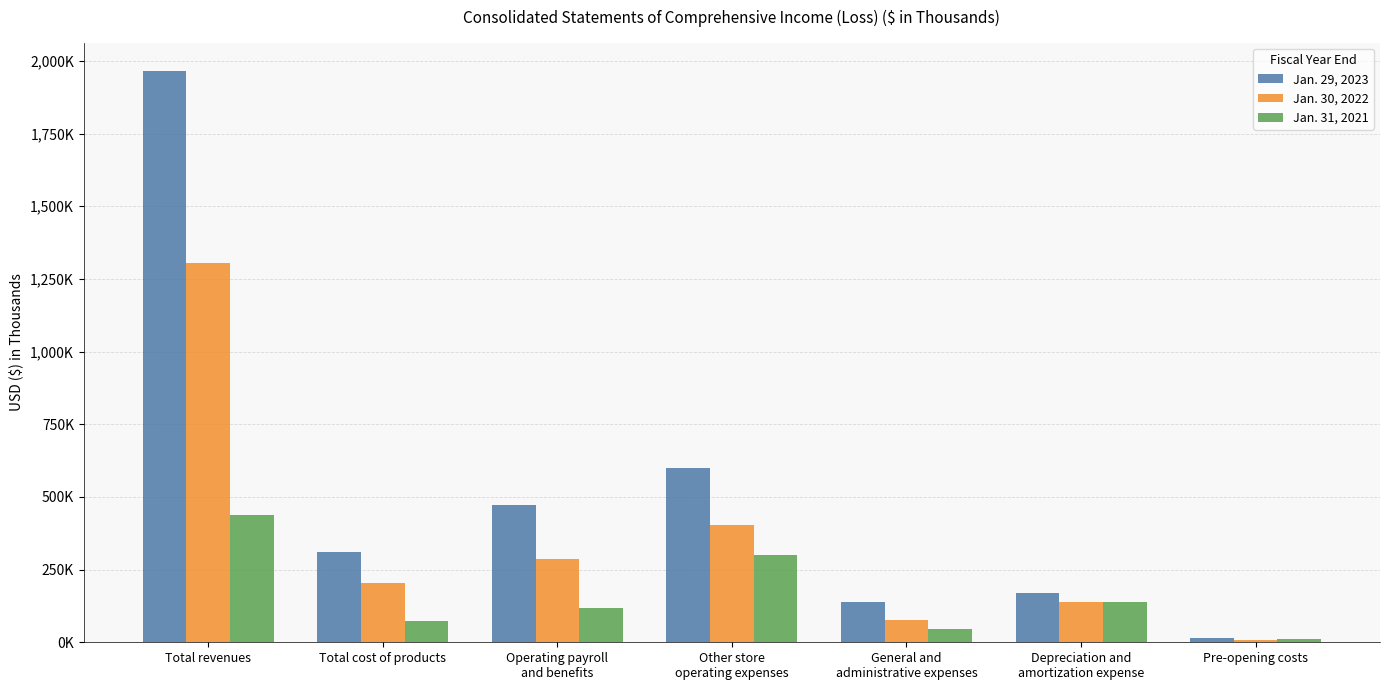

Are the bars horizontal?

No